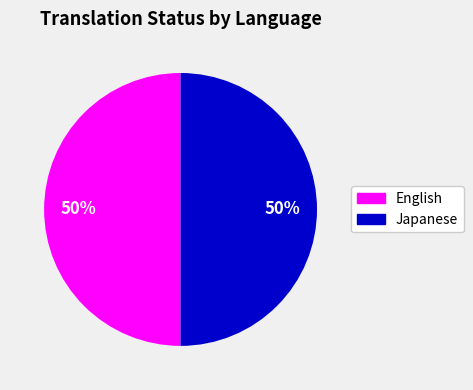

To the nearest percent, what is the combined percentage of Japanese and English?

100%